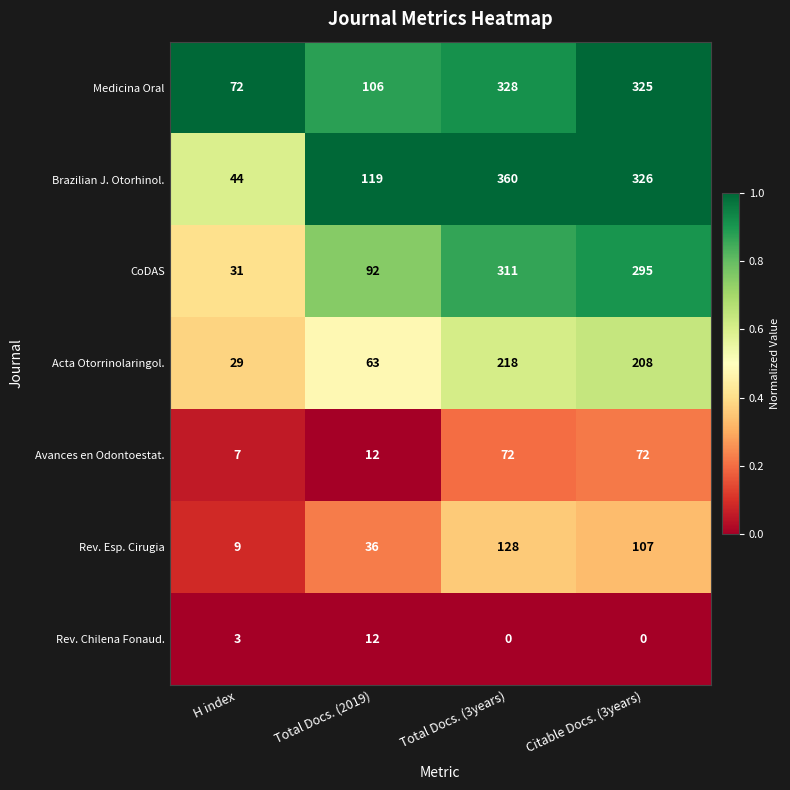

Rank the series at Total Docs. (3years) from highest to lowest value.

Brazilian J. Otorhinol., Medicina Oral, CoDAS, Acta Otorrinolaringol., Rev. Esp. Cirugia, Avances en Odontoestat., Rev. Chilena Fonaud.